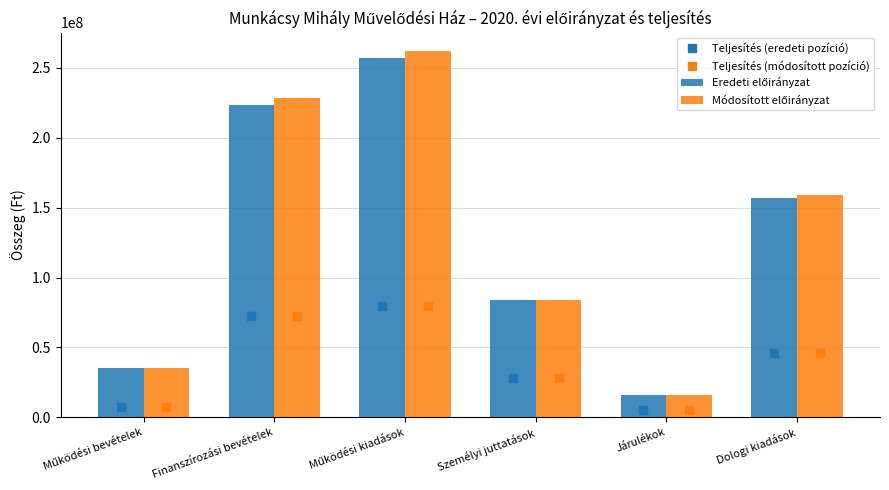

What are all the series names shown in the legend?

Teljesítés (eredeti pozíció), Teljesítés (módosított pozíció), Eredeti előirányzat, Módosított előirányzat